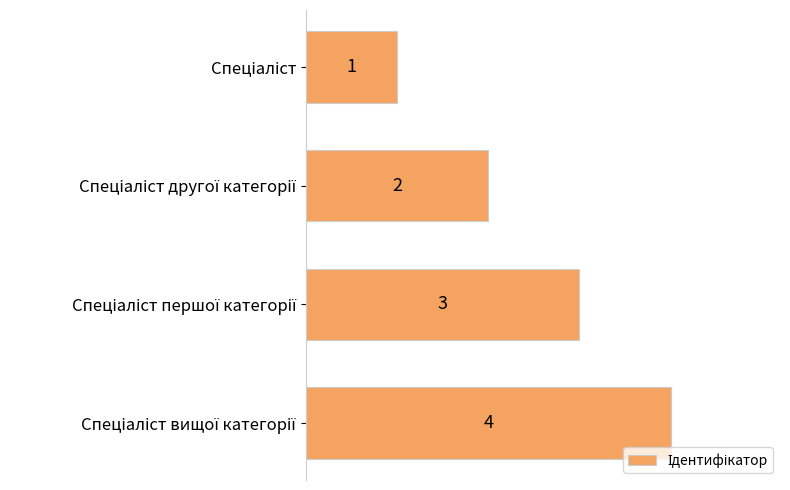

How many categories are shown in the chart?

4